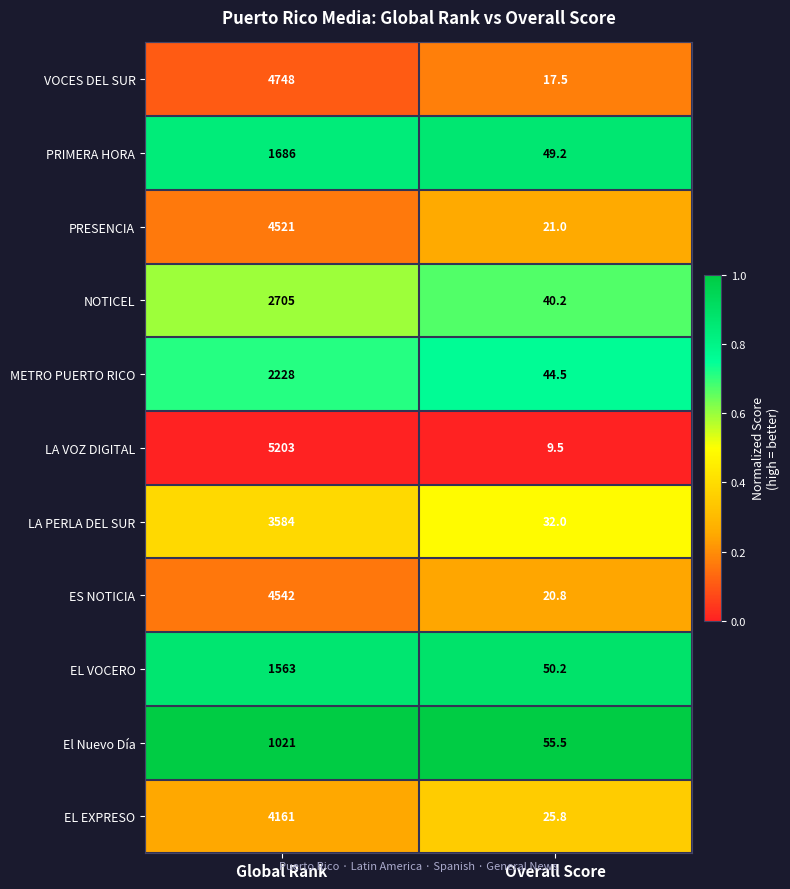

What is the difference between the PRESENCIA values at Overall Score and Global Rank?

4500.0